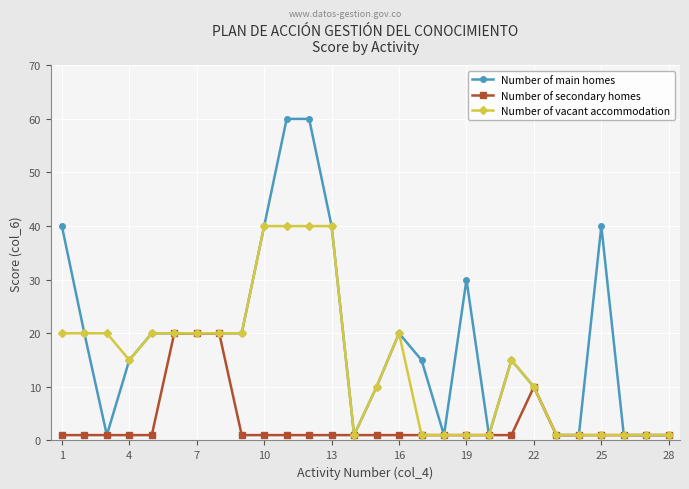

What is the highest value of the Number of secondary homes series?

20